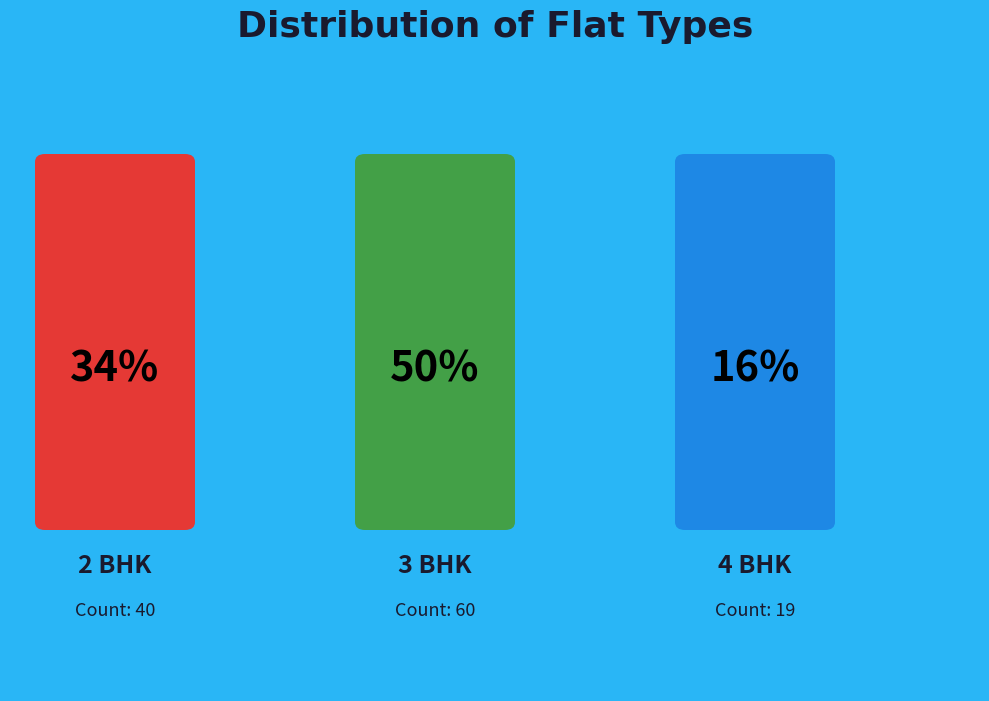

Which category has the biggest portion of the pie?

3 BHK